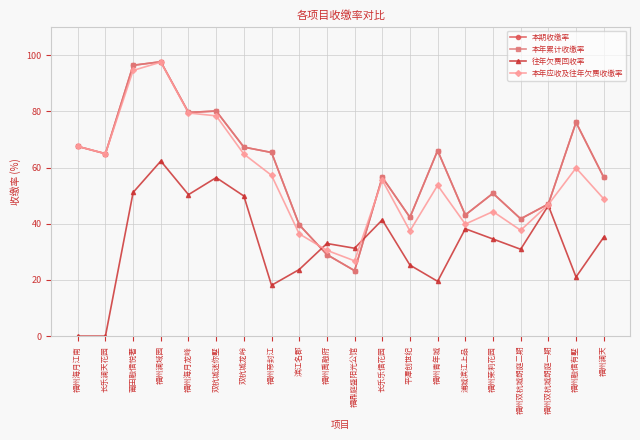

Rank the series at 福州澜天 from highest to lowest value.

本期收缴率, 本年累计收缴率, 本年应收及往年欠费收缴率, 往年欠费回收率